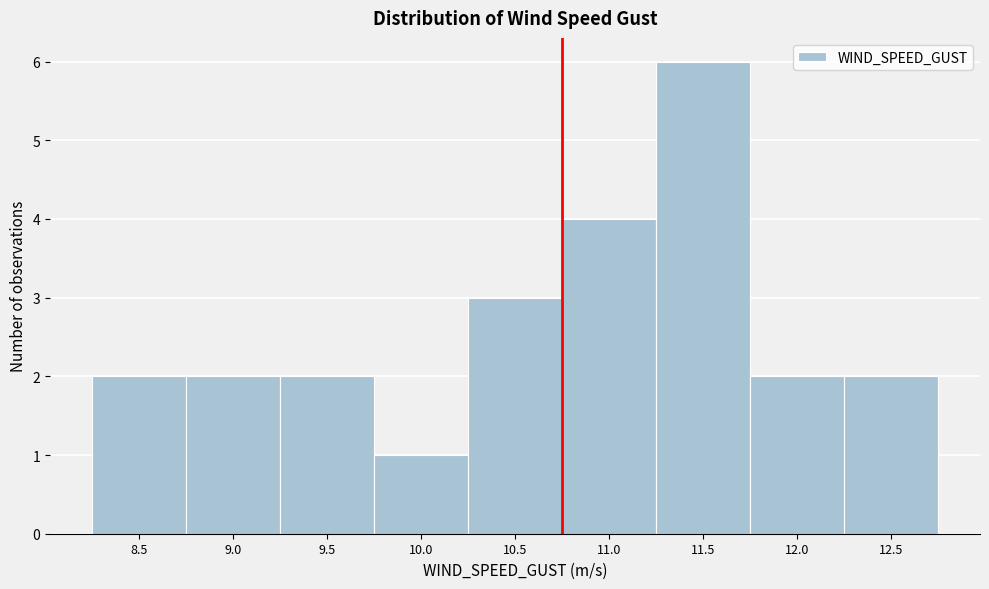

Reading left to right, extract all data points from this chart.

8.5=2	9.0=2	9.5=2	10.0=1	10.5=3	11.0=4	11.5=6	12.0=2	12.5=2